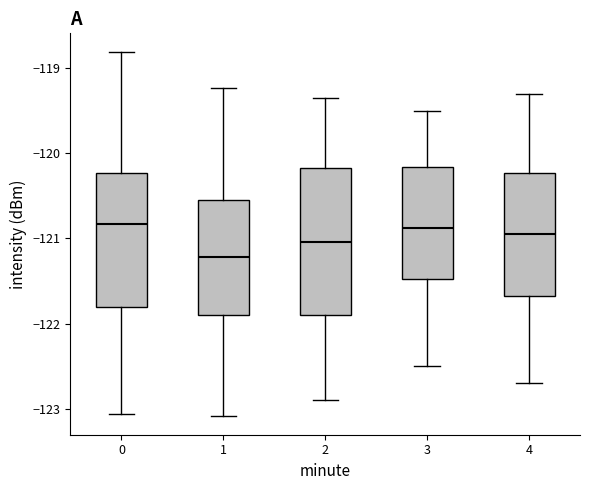

Comparing the boxes themselves (not the whiskers), which one is the tallest?

2